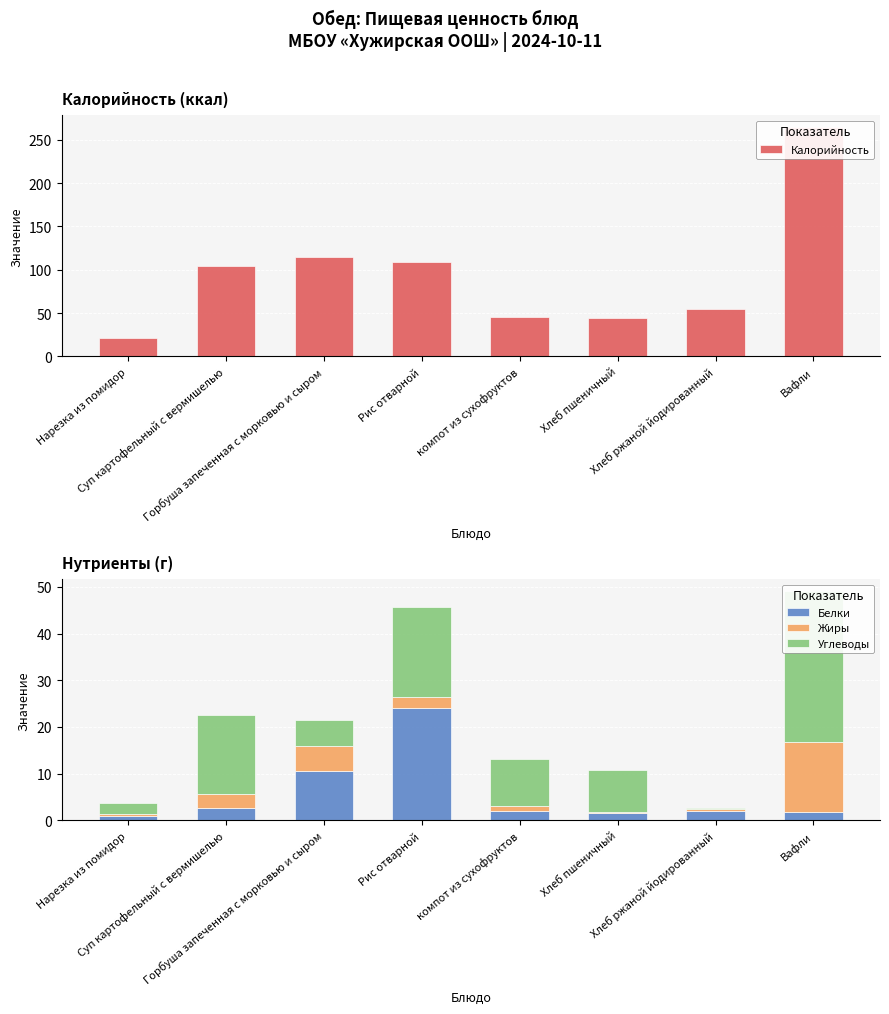

What is the label of the 8th bar from the left?

Вафли